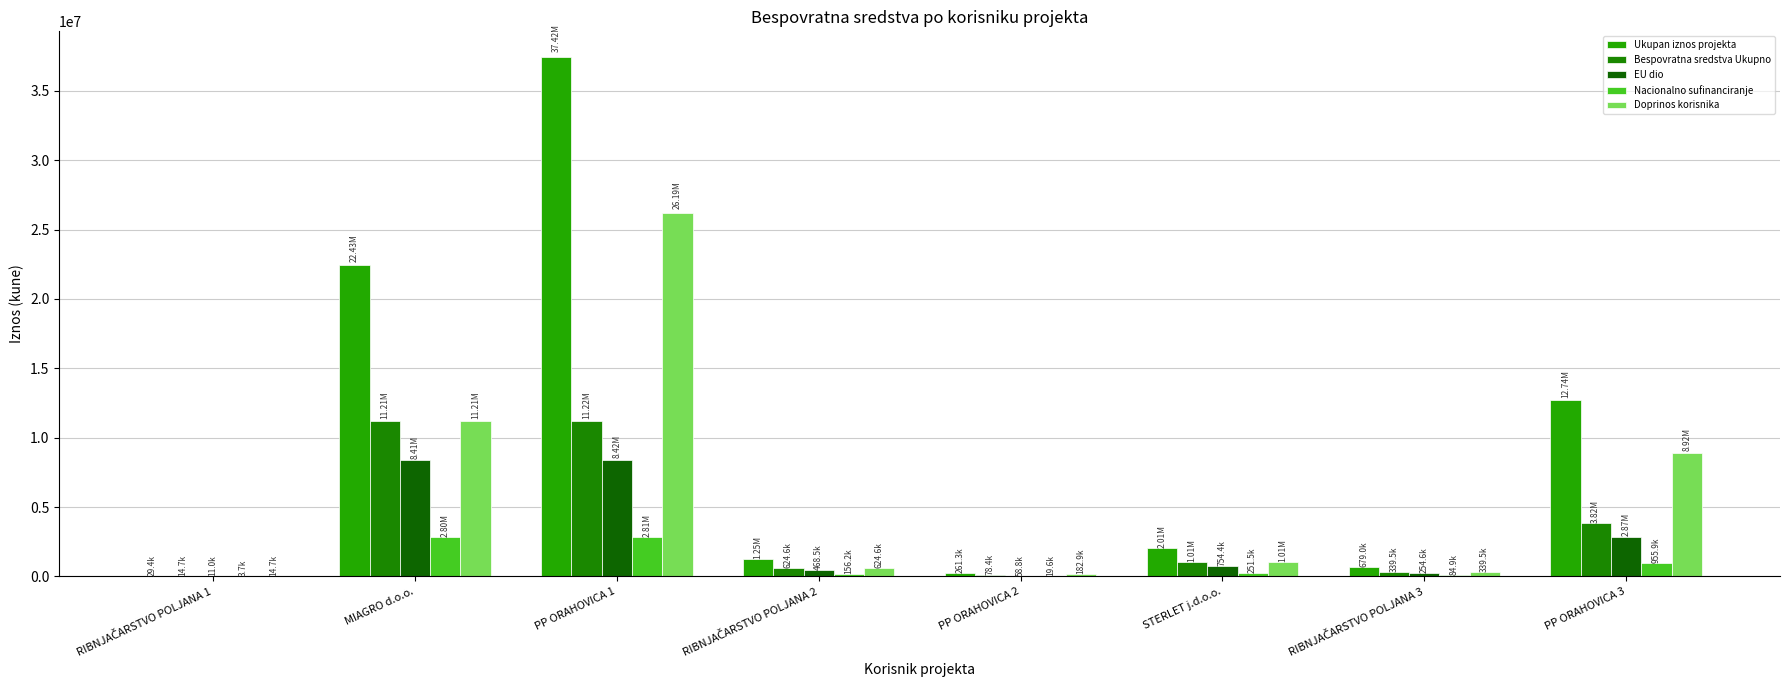

Are the bars grouped side by side (vs. stacked)?

Yes